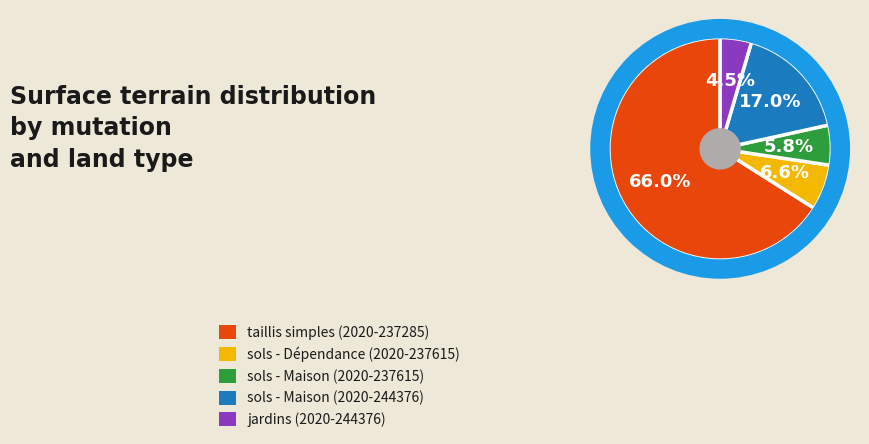

What is the largest slice in the pie chart?

taillis simples (2020-237285)